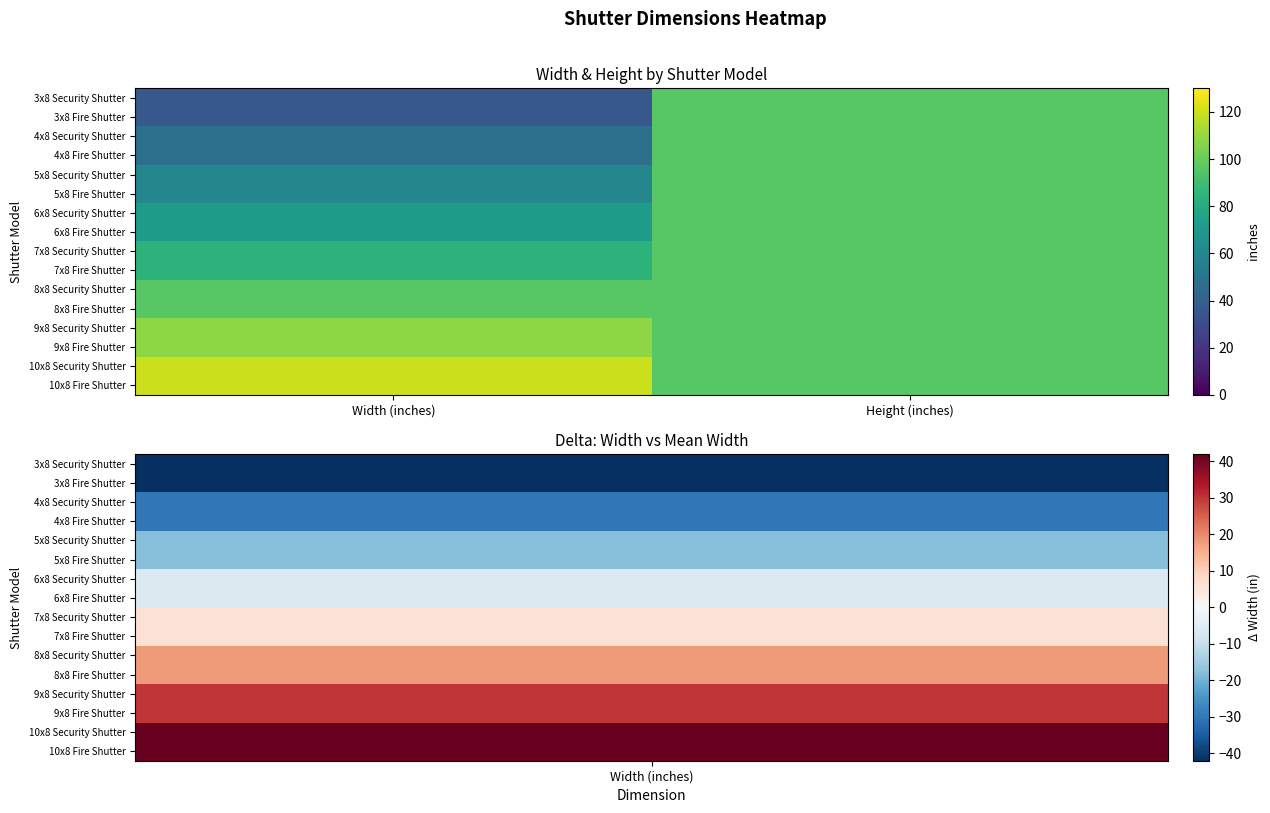

Which has a higher value, Width (inches) or Height (inches)?

Height (inches)